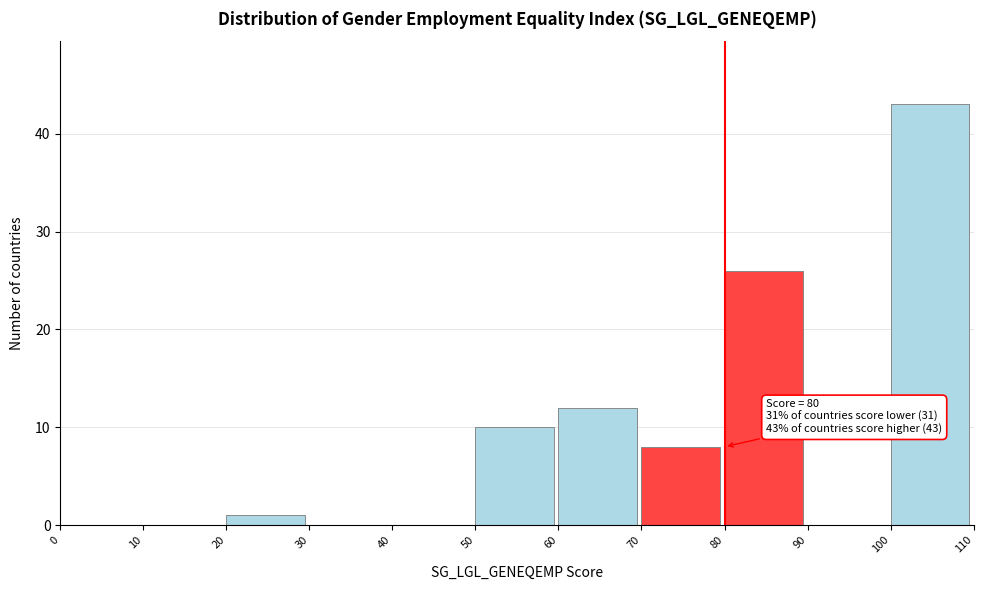

Which range on the x-axis has the tallest bar?

100 to 110